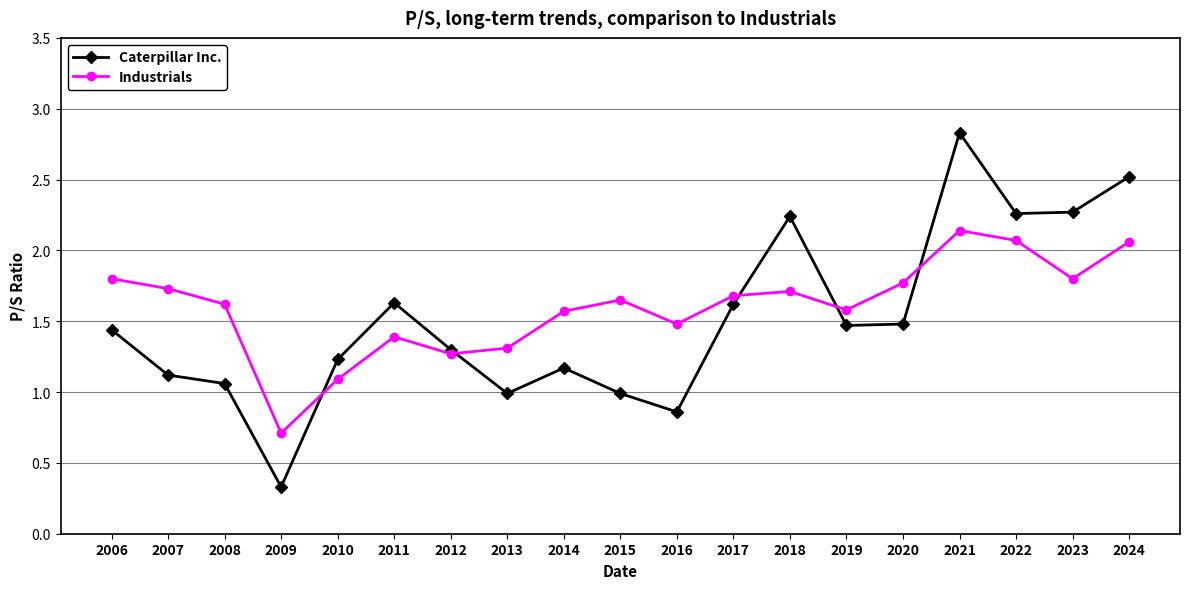

True or false: Industrials and Caterpillar Inc. intersect in this chart.

True